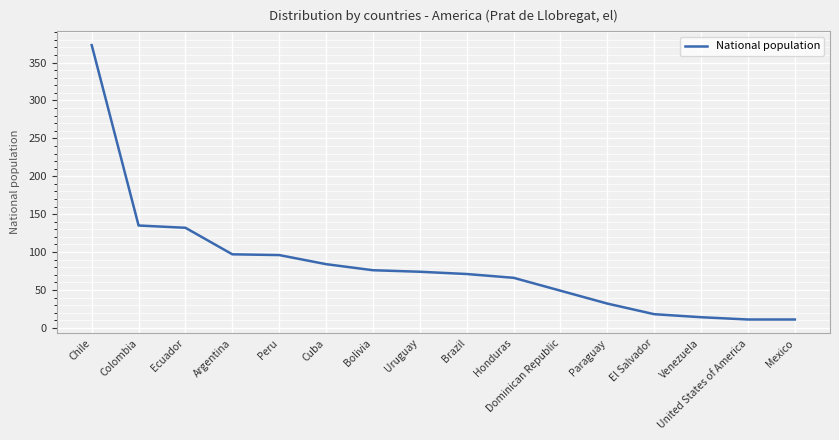

Approximately how many times larger is the value at Colombia compared to Brazil?

1.9